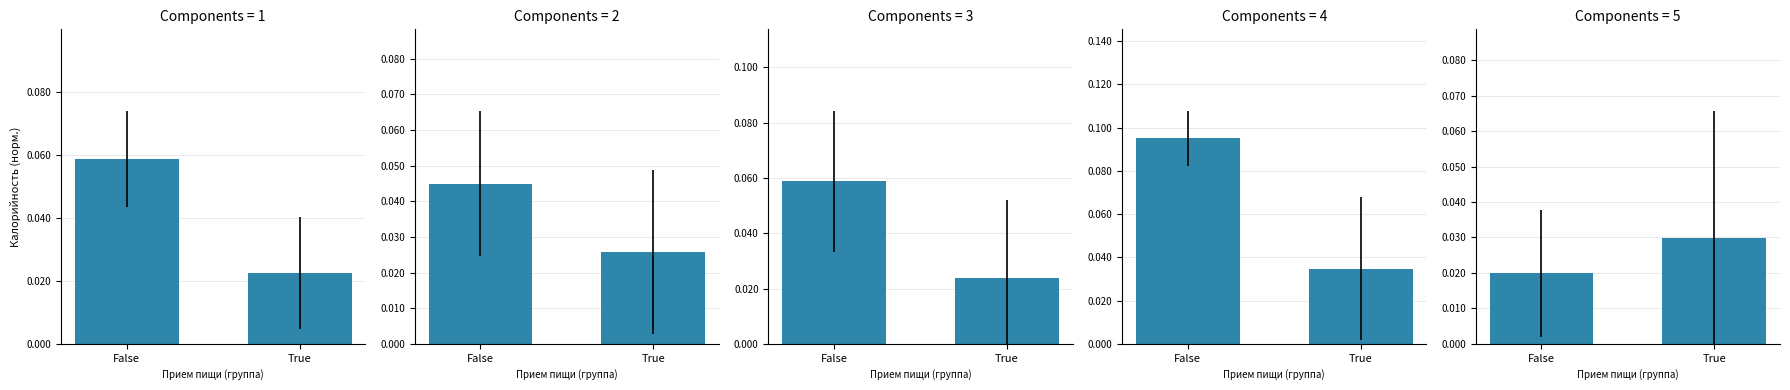

At which category does the chart reach its peak across all series?

True